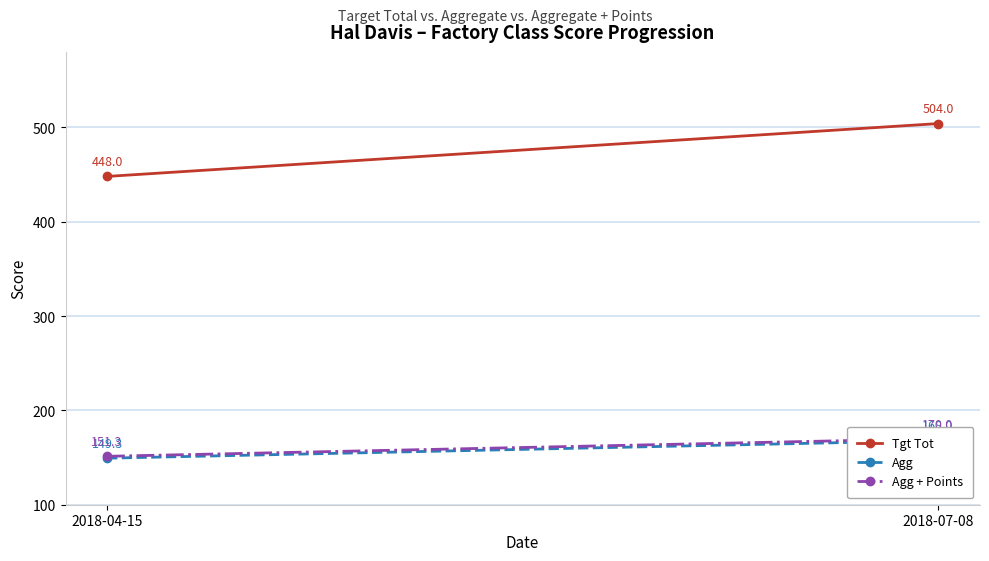

The value of Agg at 2018-07-08 is 108.9. True or false?

False